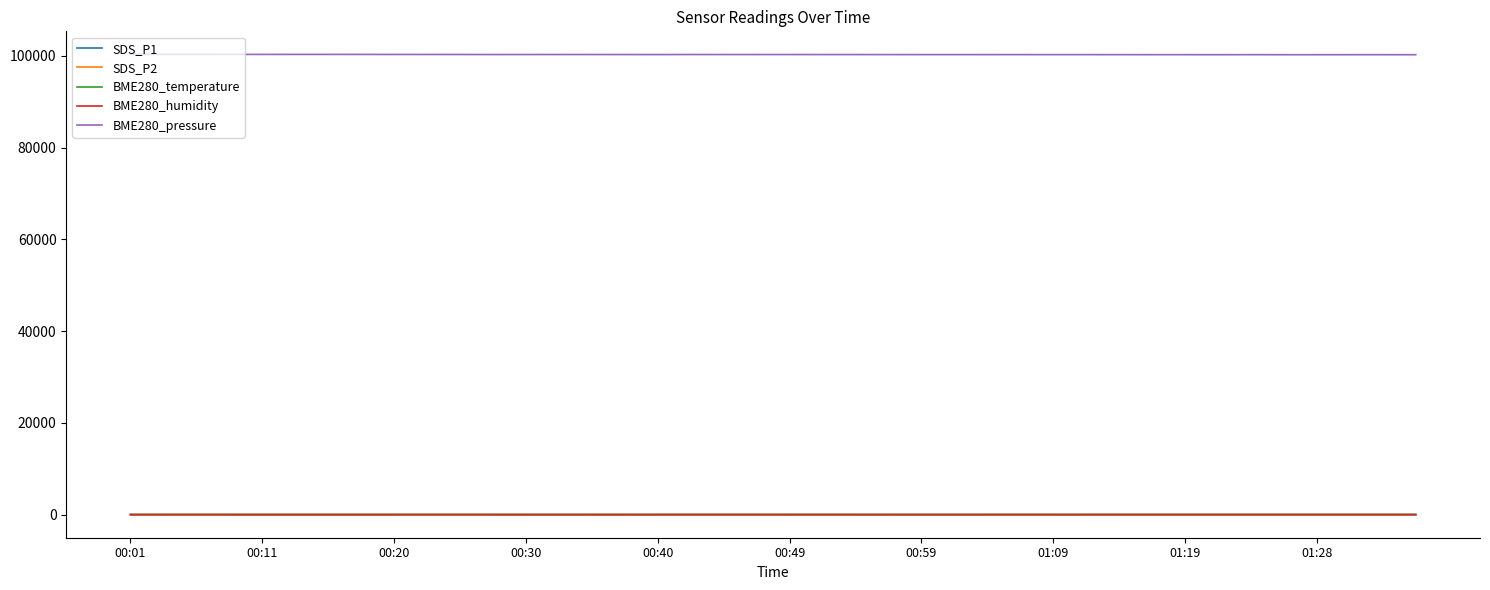

True or false: BME280_pressure and SDS_P2 intersect in this chart.

False